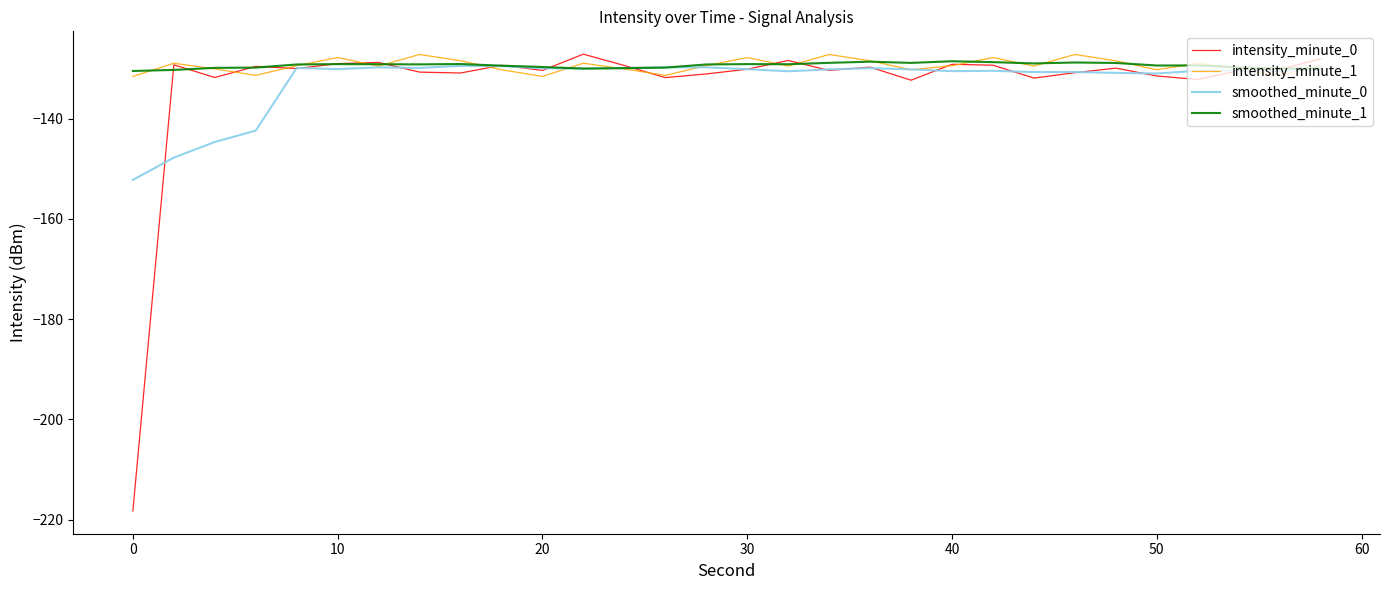

What is the lowest value of the smoothed_minute_0 series?

-152.2